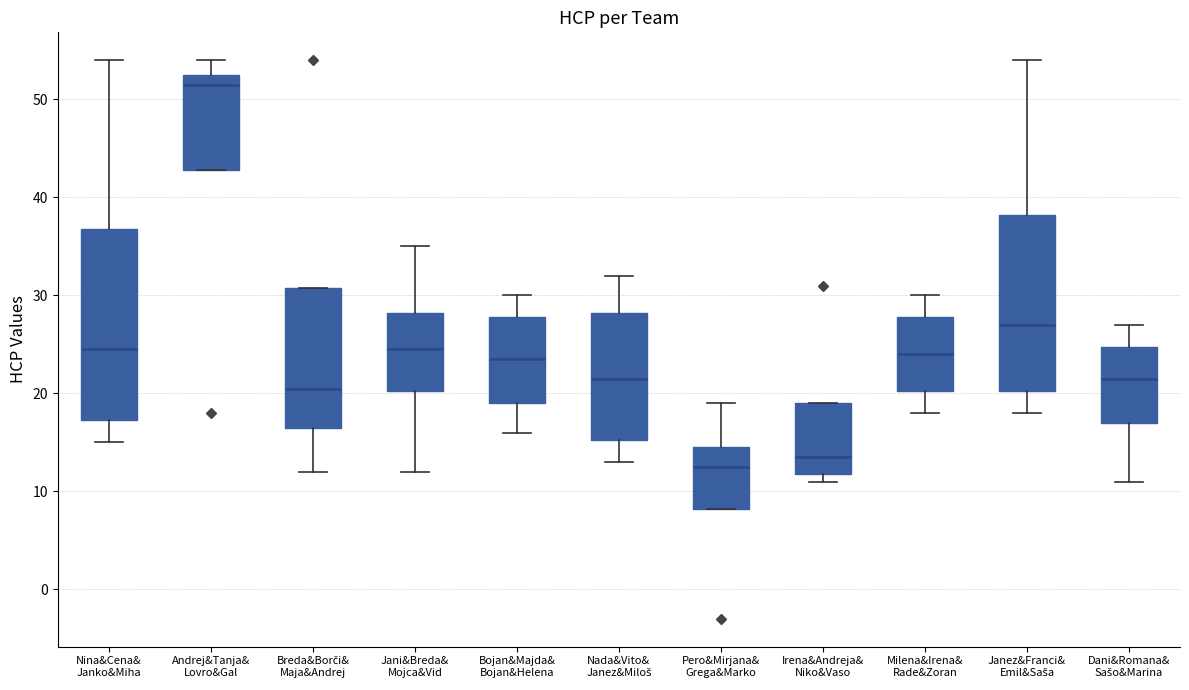

Reading left to right, transcribe this box plot: for each box, give where its median line is, the range the box spans, and where its two whiskers end, as read against the y-axis. The values are not printed on the chart, so give them approximately, as read against the axis.

Nina&Cena& Janko&Miha: median 25, box 17 to 37, whiskers 15 to 54
Andrej&Tanja& Lovro&Gal: median 52, box 43 to 53, whiskers 43 to 54
Breda&Borči& Maja&Andrej: median 21, box 17 to 31, whiskers 12 to 31
Jani&Breda& Mojca&Vid: median 25, box 20 to 28, whiskers 12 to 35
Bojan&Majda& Bojan&Helena: median 24, box 19 to 28, whiskers 16 to 30
Nada&Vito& Janez&Miloš: median 22, box 15 to 28, whiskers 13 to 32
Pero&Mirjana& Grega&Marko: median 13, box 8 to 15, whiskers 8 to 19
Irena&Andreja& Niko&Vaso: median 14, box 12 to 19, whiskers 11 to 19
Milena&Irena& Rade&Zoran: median 24, box 20 to 28, whiskers 18 to 30
Janez&Franci& Emil&Saša: median 27, box 20 to 38, whiskers 18 to 54
Dani&Romana& Sašo&Marina: median 22, box 17 to 25, whiskers 11 to 27